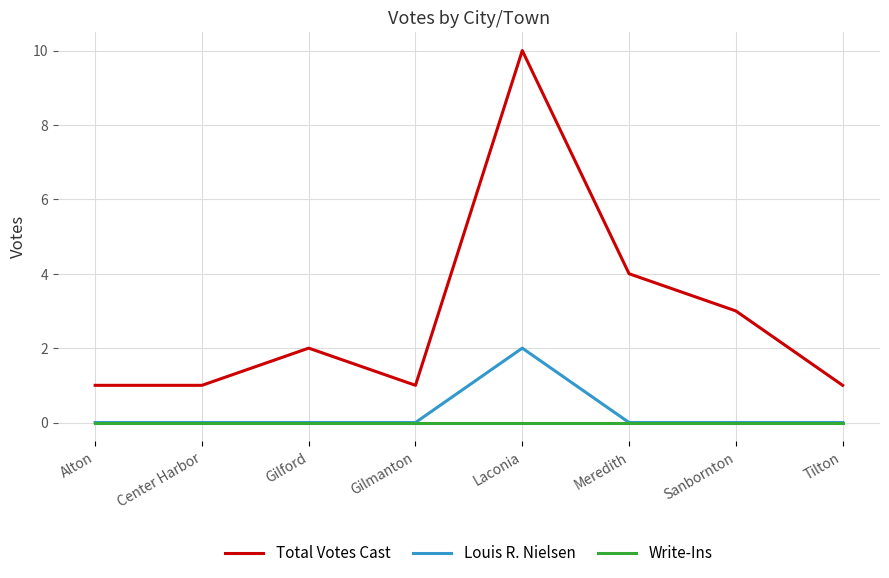

What position from the left is Laconia?

5